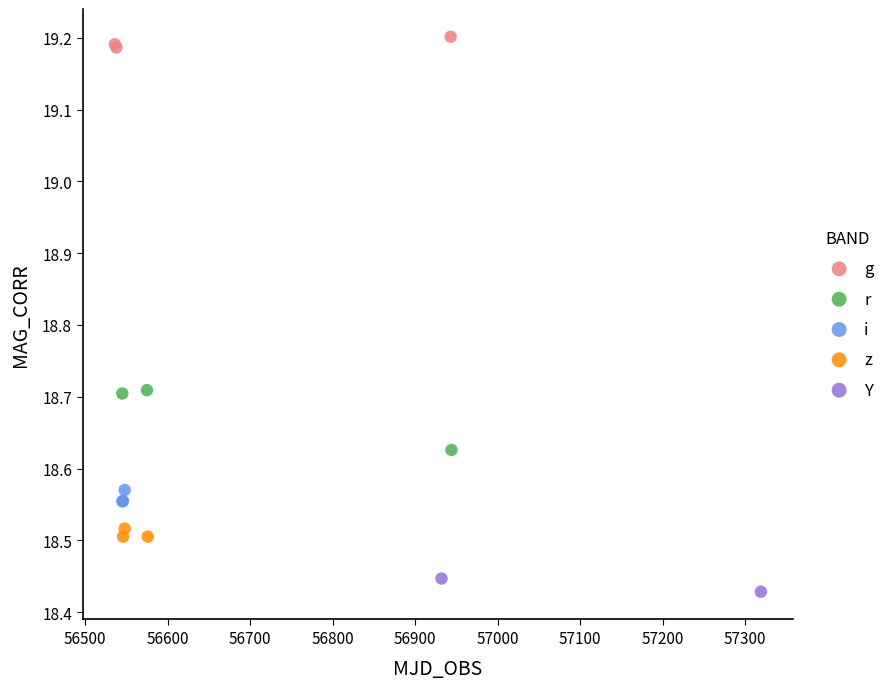

What are all the series names shown in the legend?

g, r, i, z, Y